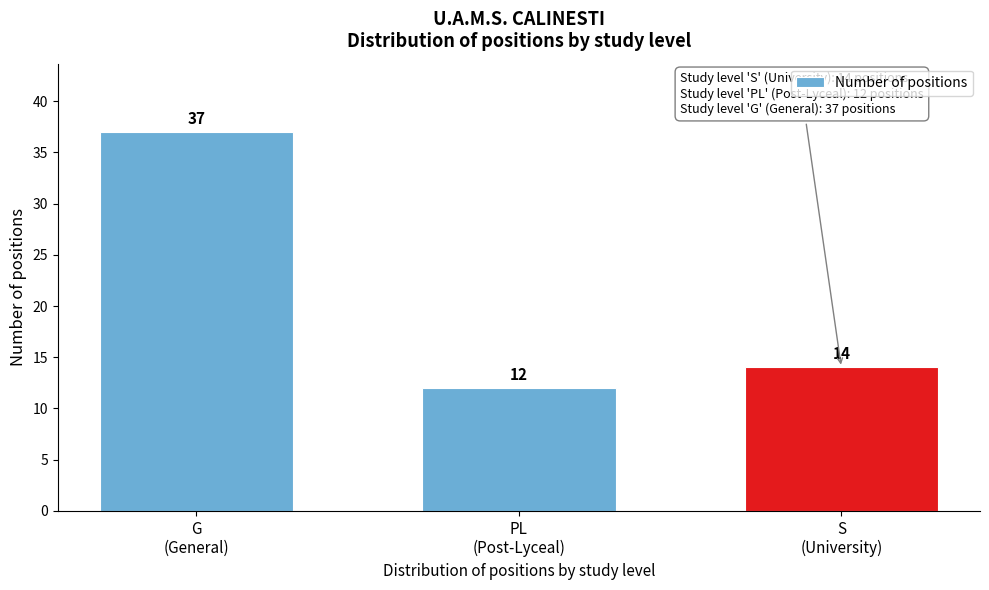

Reading left to right, list all the values displayed in this chart.

37	12	14